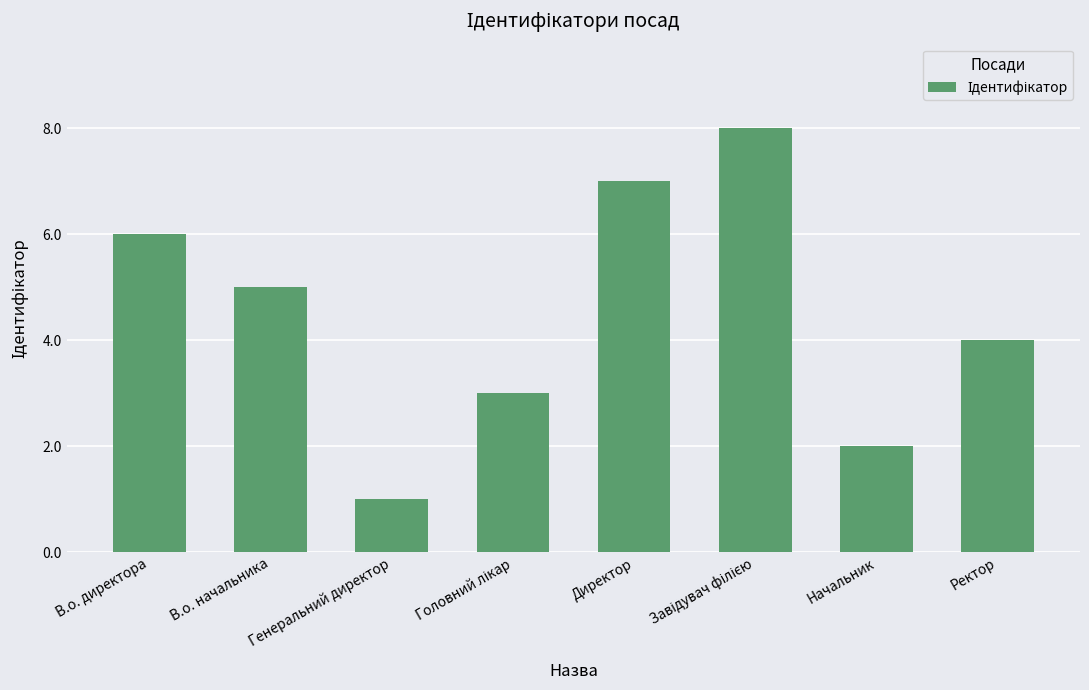

What is the ratio of the value at Директор to the value at В.о. начальника?

1.4